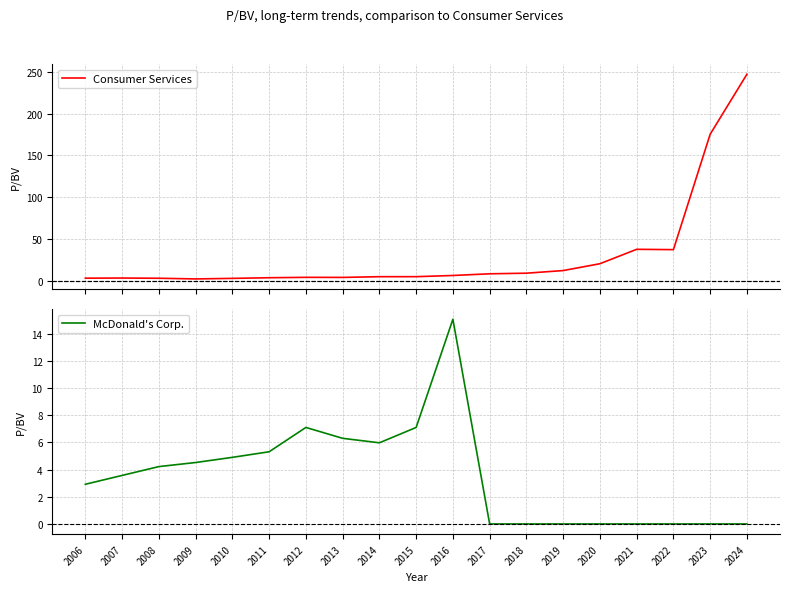

Between 2016 and 2022, which series saw the biggest shift?

Consumer Services